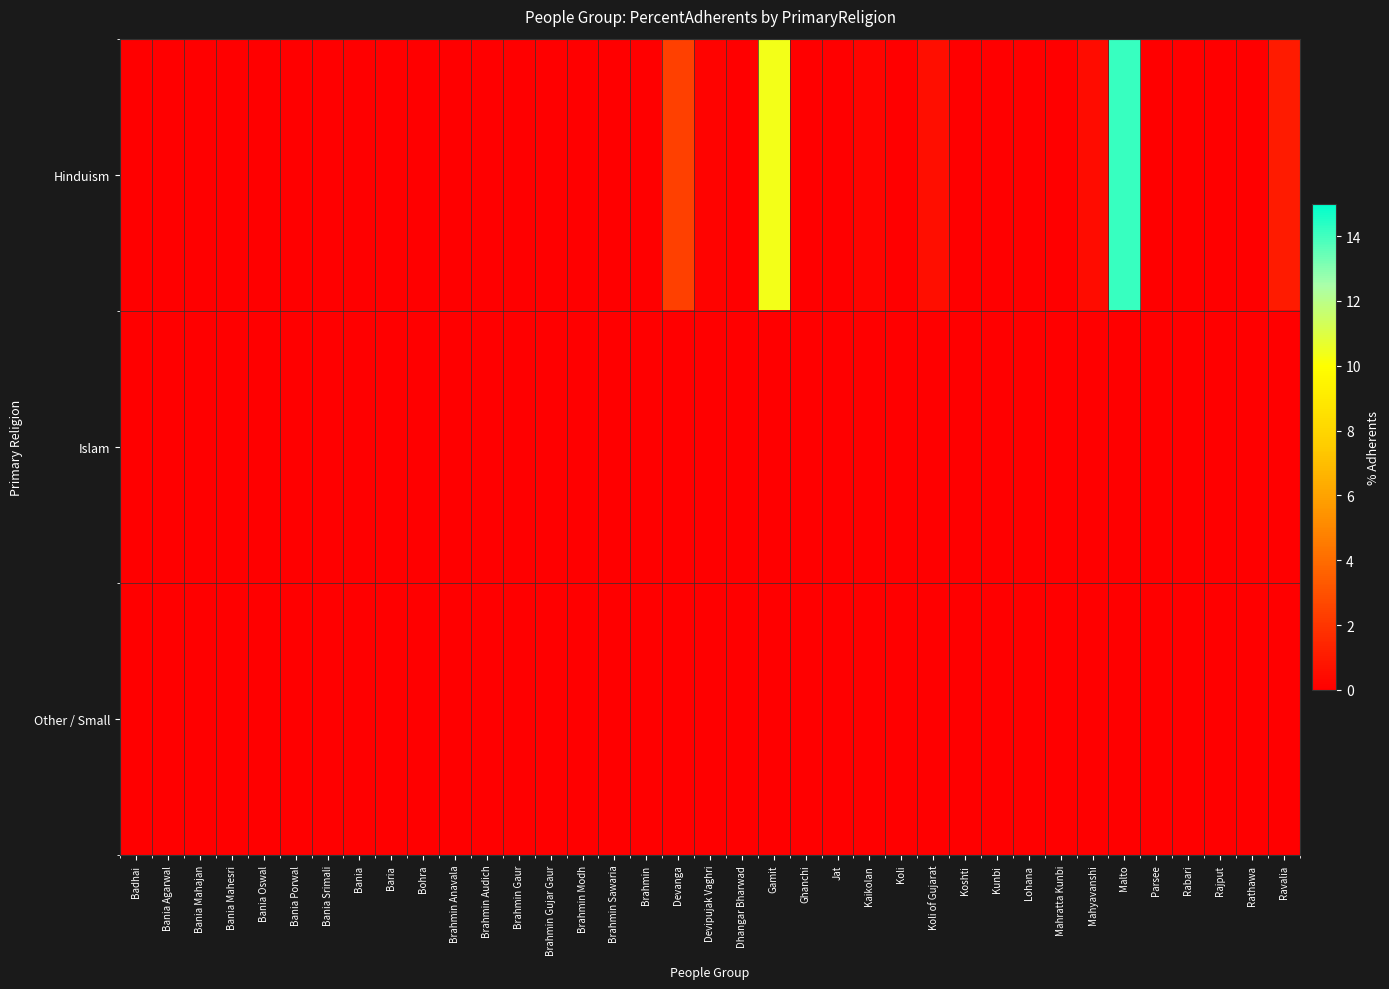

What is the maximum value shown in the chart?

14.1